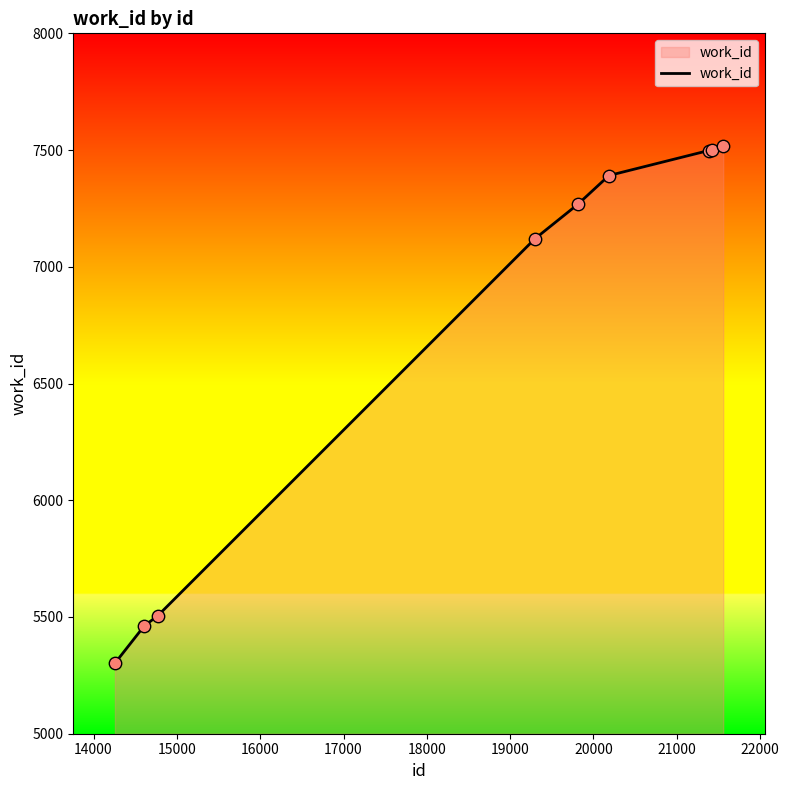

What is the greatest value displayed?

7516